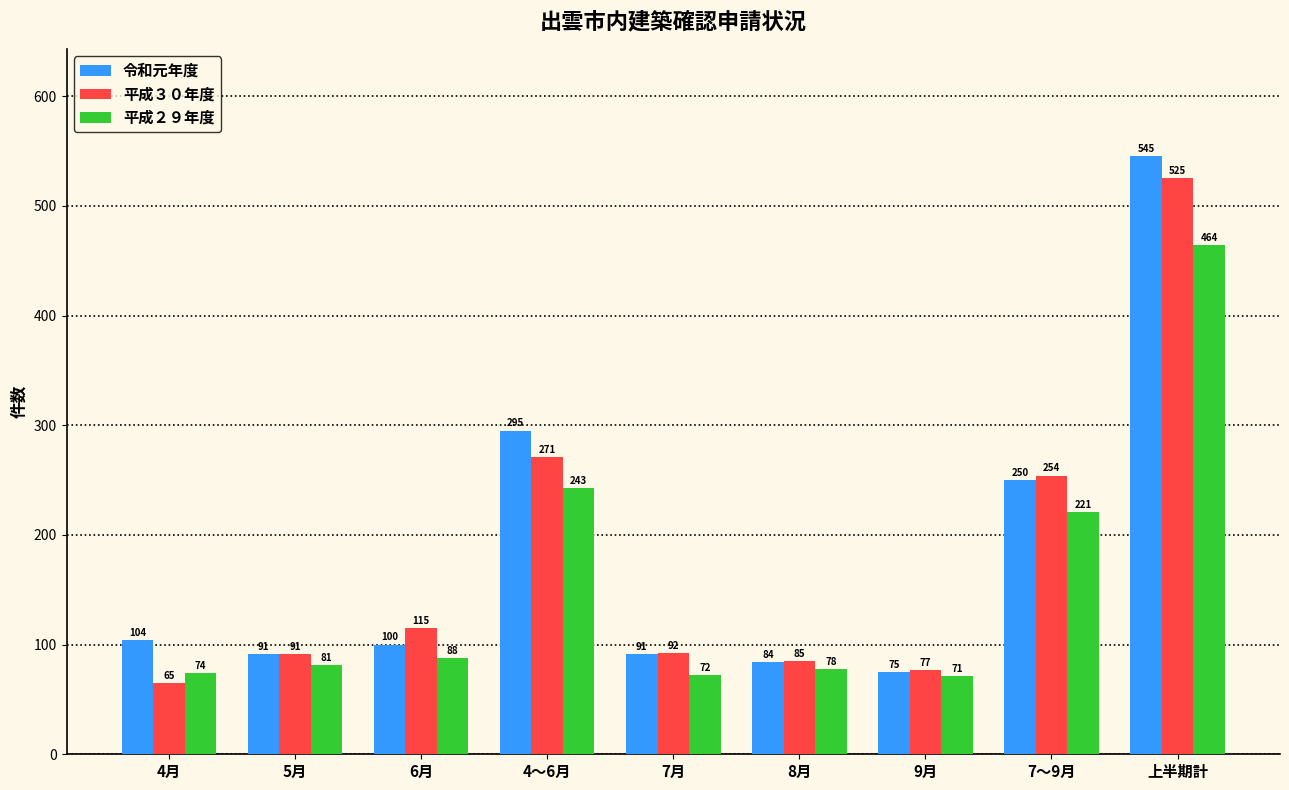

Rank the series by their average value, from lowest to highest.

平成２９年度, 平成３０年度, 令和元年度